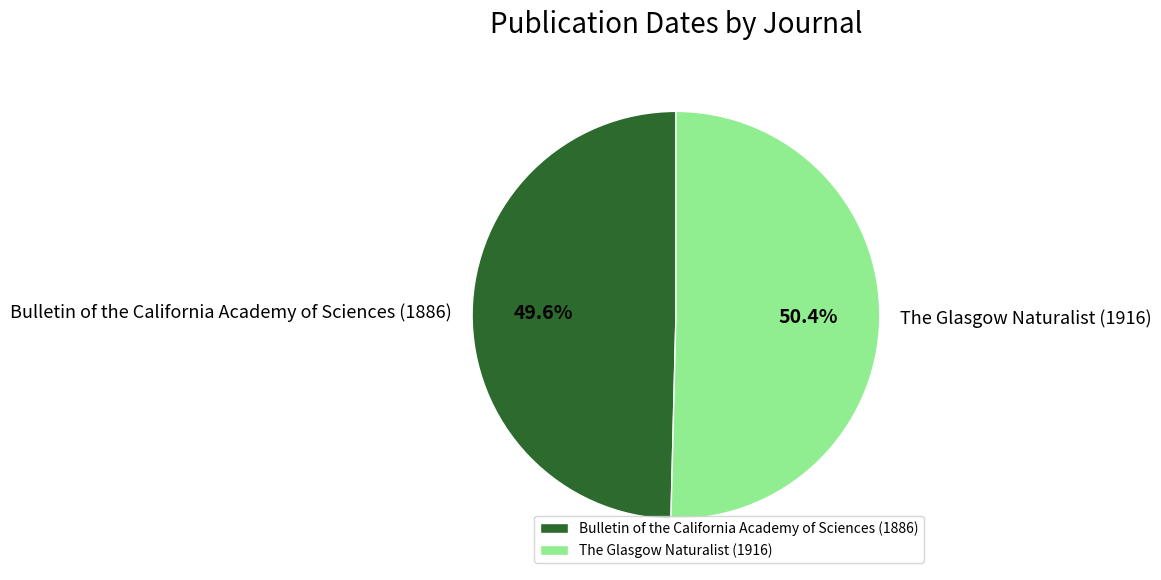

Count the number of slices in the pie.

2